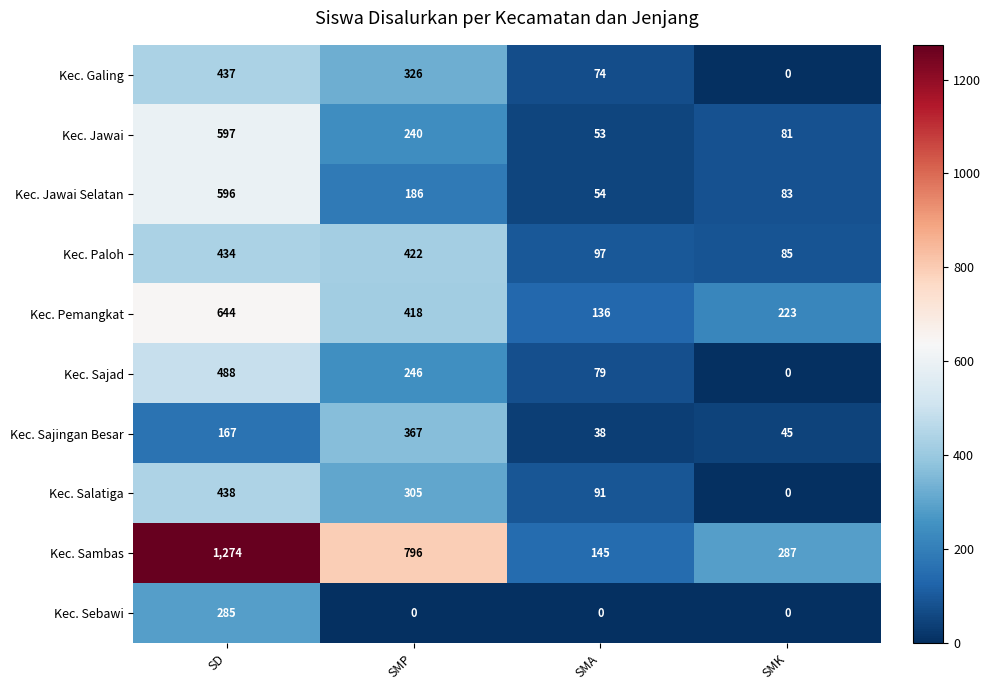

At which category is the sum across all series the highest?

SD